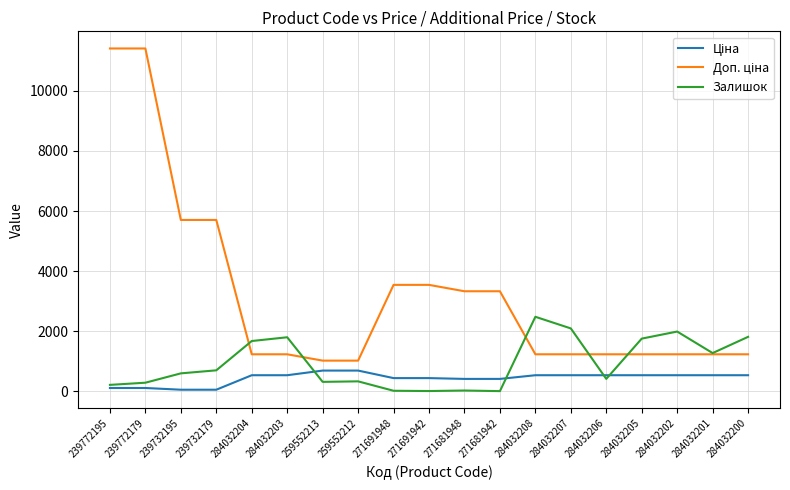

What is the total value across all series at 284032206?

2191.4